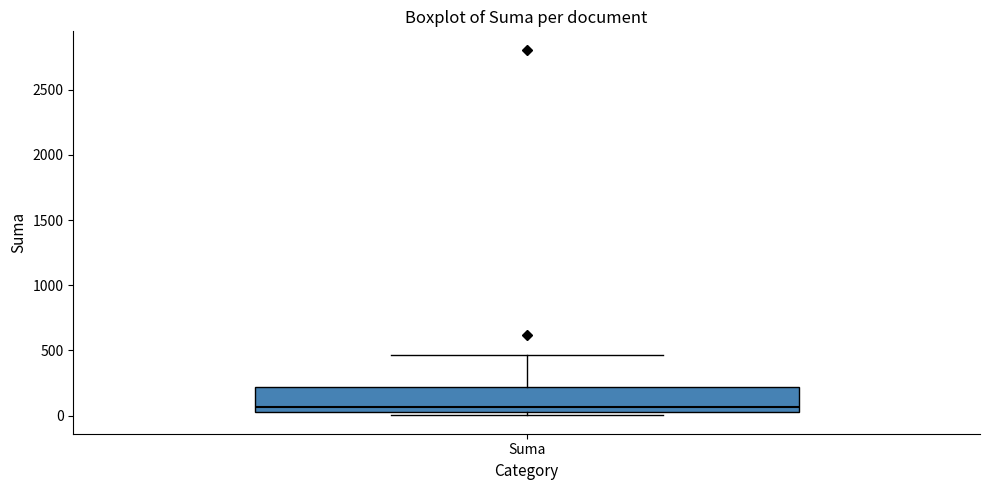

Transcribe this box plot: give where the median line is, the range the box spans, and where the two whiskers end, as read against the y-axis. The values are not printed on the chart, so give them approximately, as read against the axis.

median 50 (just above the box's lower edge), box 50 to 200, whiskers 0 to 450